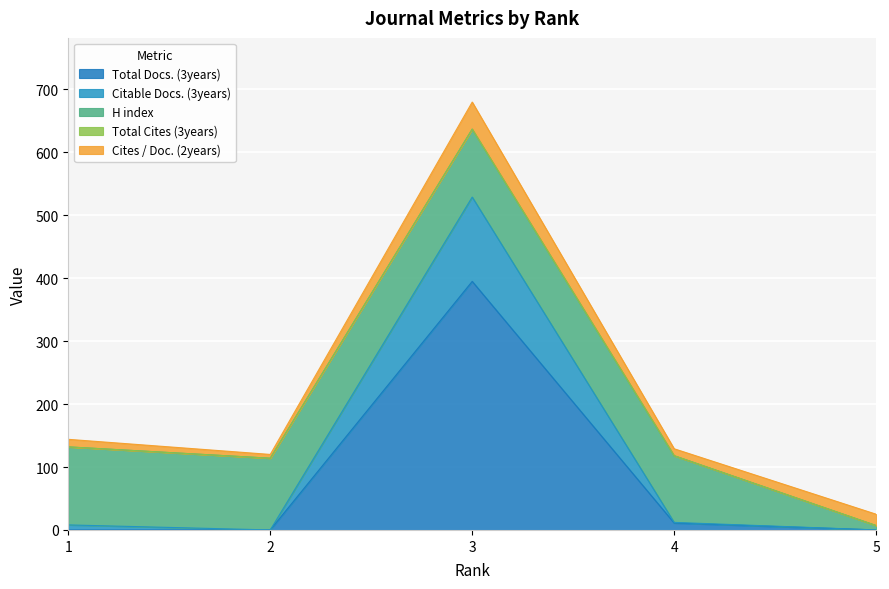

What are all the series names shown in the legend?

Total Docs. (3years), Citable Docs. (3years), H index, Total Cites (3years), Cites / Doc. (2years)